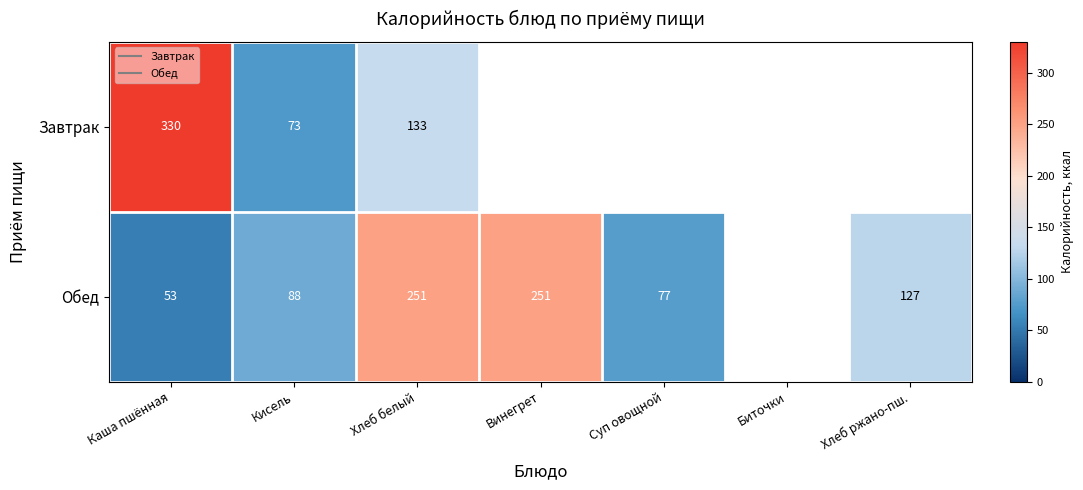

What is the highest value of the Завтрак series?

330.0